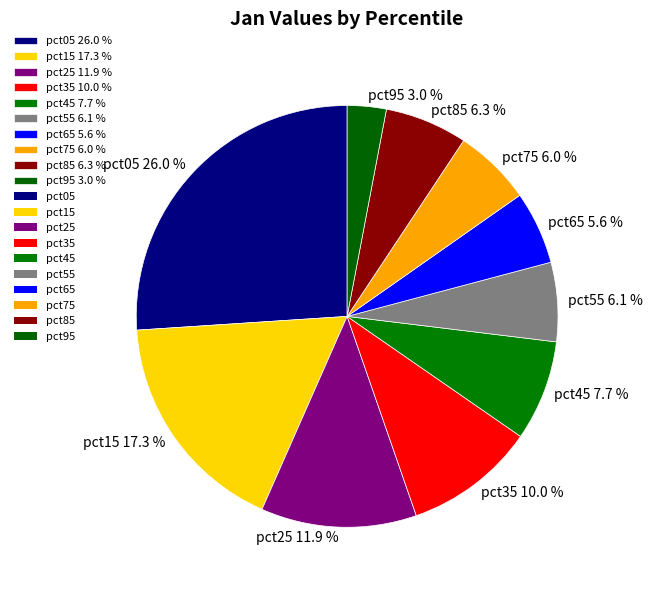

The pct95 slice represents 3% of the pie. True or false?

True